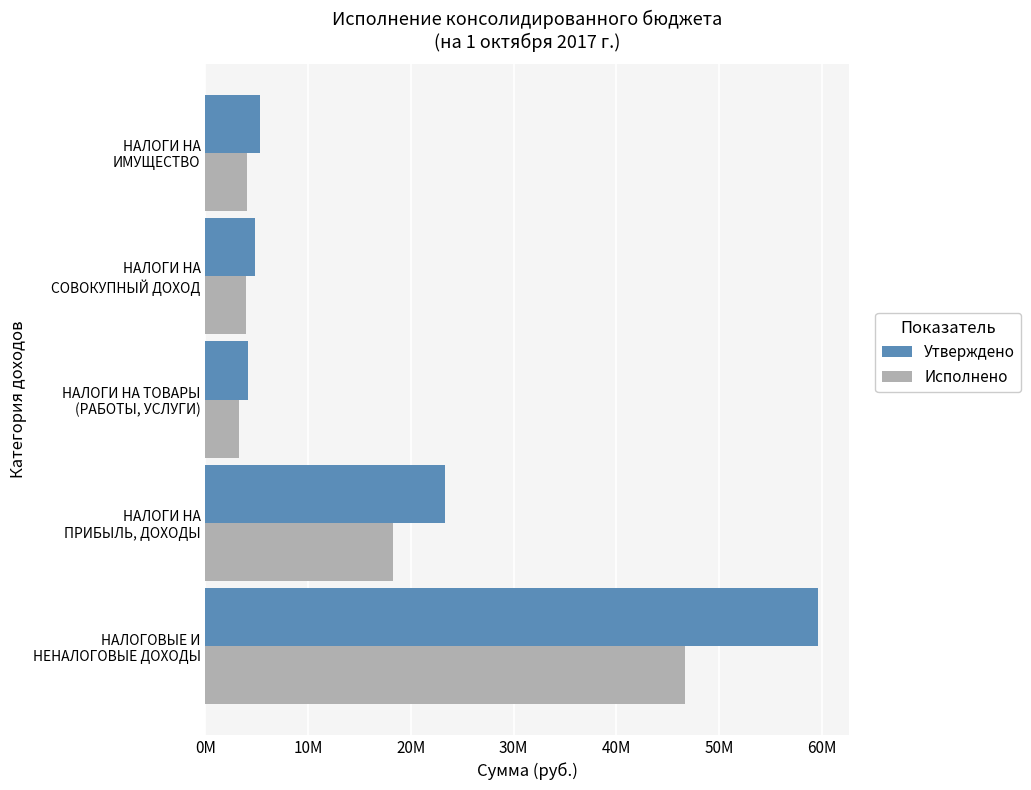

Where is Исполнено nearest to the value 24971262?

НАЛОГИ НА
ПРИБЫЛЬ, ДОХОДЫ